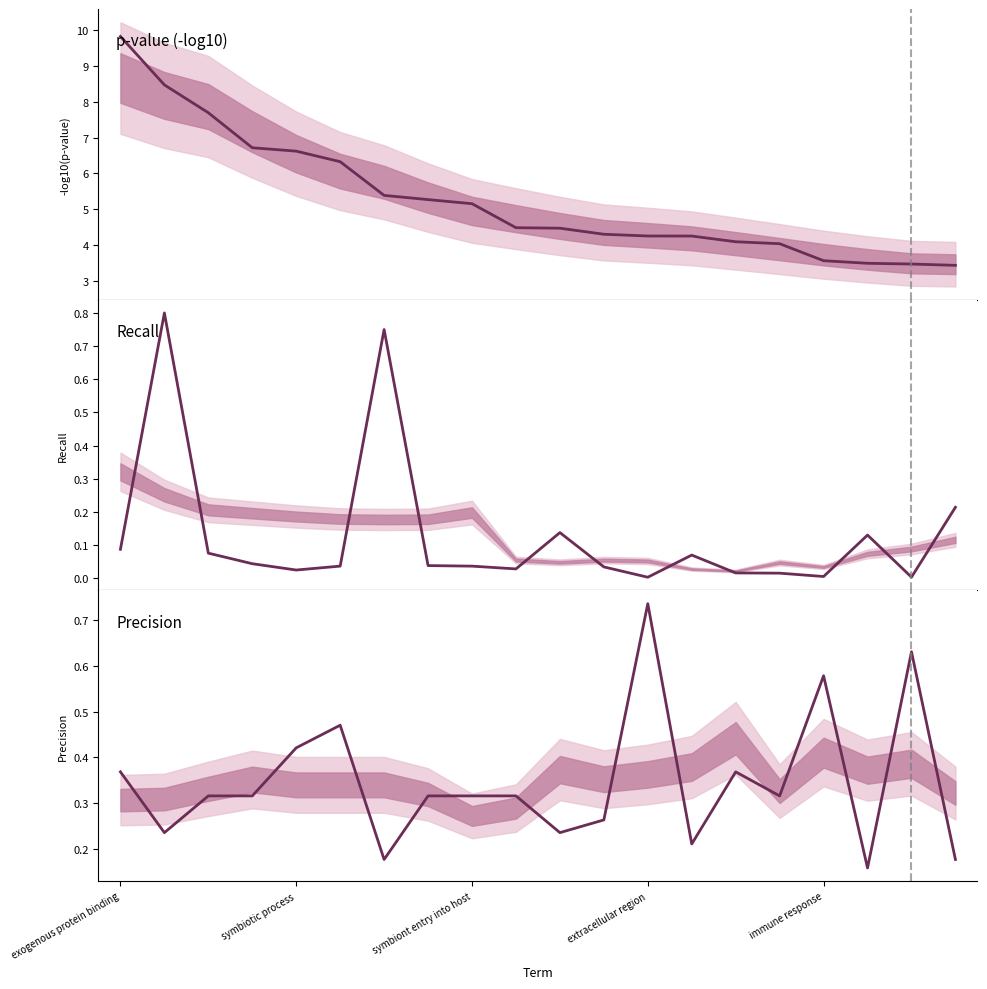

True or false: Recall has a value of 0.0 at symbiotic process.

True